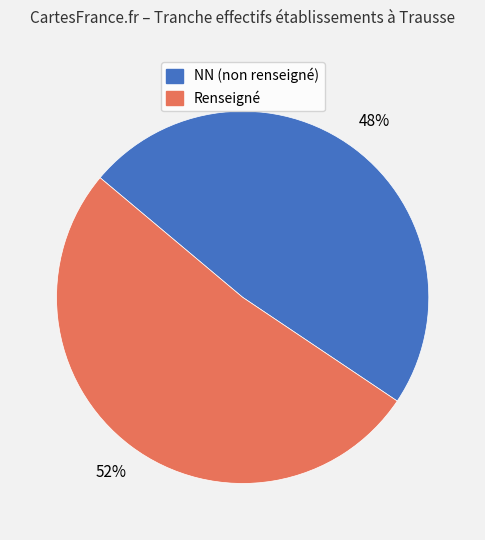

Is there any slice that represents more than half of the pie?

Yes